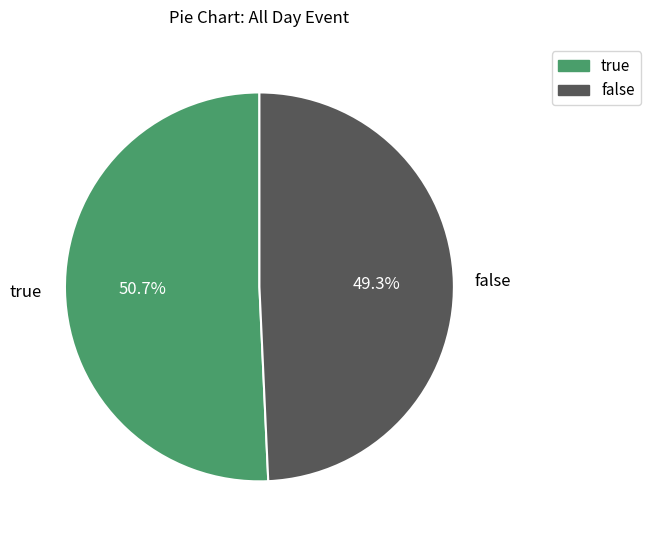

Which category has the biggest portion of the pie?

true